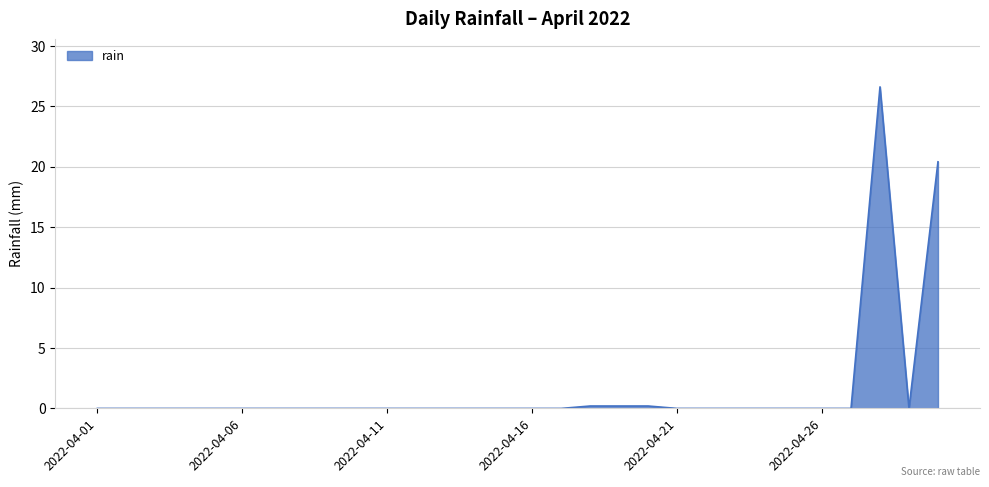

What is the greatest value displayed?

26.6